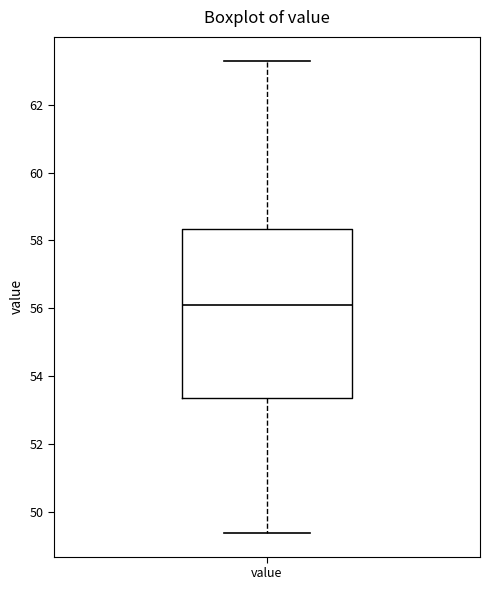

Read this box plot against the y-axis: the position of the median line, the range covered by the box, and the ends of both whiskers. The values are not printed on the chart, so give them approximately, as read against the axis.

median 56.2, box 53.4 to 58.4, whiskers 49.4 to 63.4